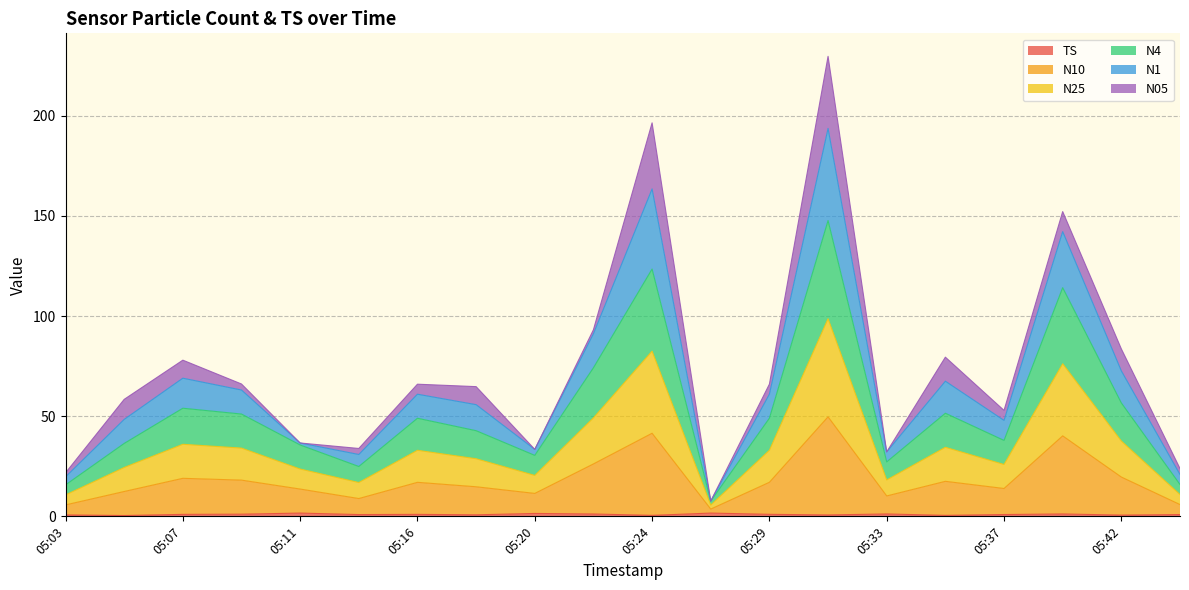

Does the chart have visible grid lines?

Yes